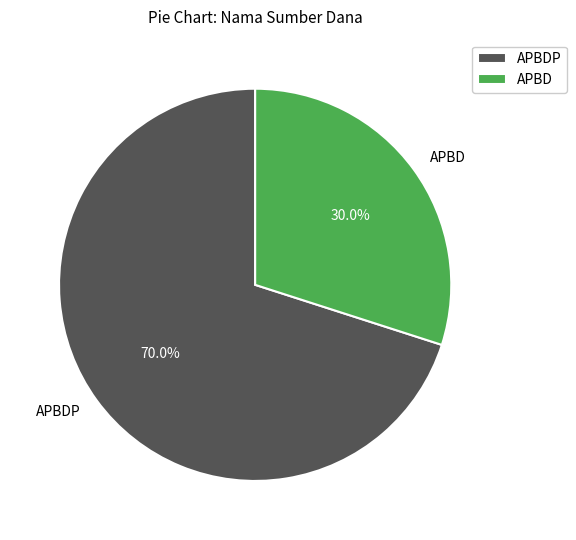

Rank the categories by value from highest to lowest.

APBDP, APBD